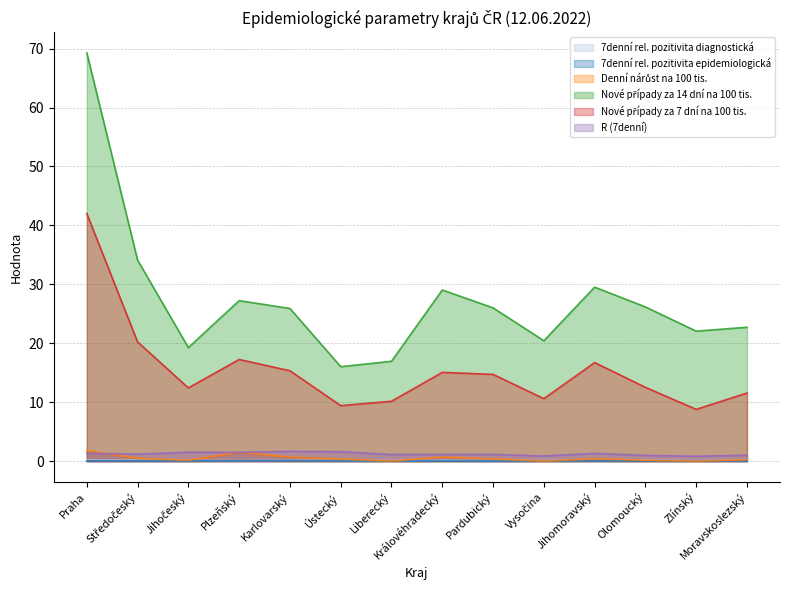

The value of R (7denní) at Olomoucký is 1.0. True or false?

True